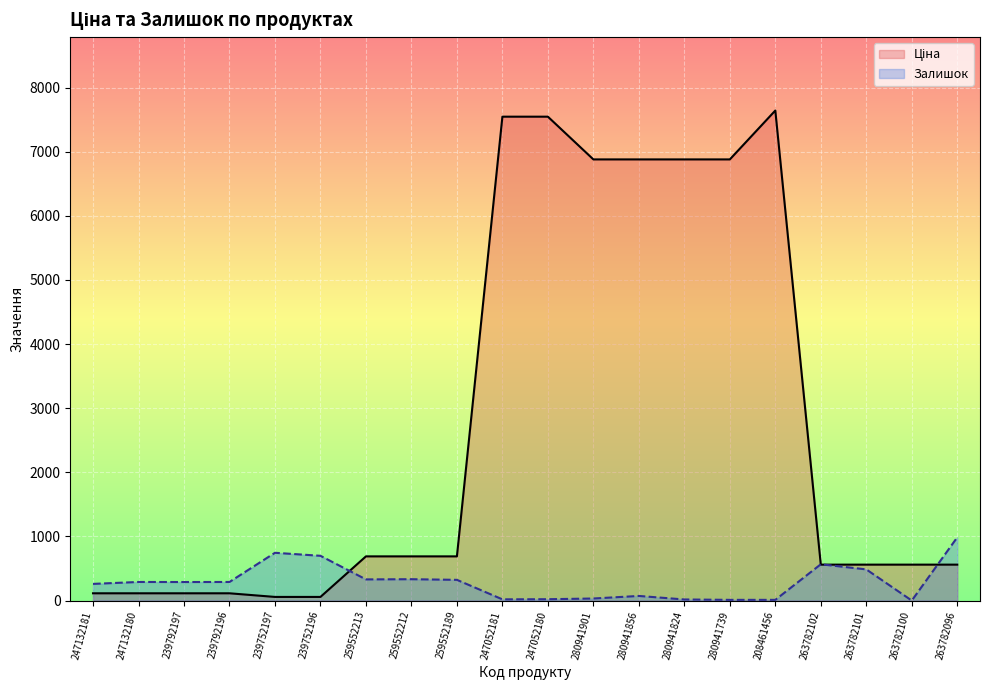

Reading right to left, what are all the values shown in this chart?

Ціна: 263782096=560.2	263782100=560.2	263782101=560.2	263782102=560.2	208461456=7641.9	280941739=6879.5	280941824=6879.5	280941856=6879.5	280941901=6879.5	247052180=7545.9	247052181=7545.9	259552189=689.1	259552212=689.1	259552213=689.1	239752196=56.7	239752197=56.7	239792196=113.3	239792197=113.3	247132180=113.3	247132181=113.3
Залишок: 263782096=986.0	263782100=0.0	263782101=486.0	263782102=566.0	208461456=11.0	280941739=11.0	280941824=17.0	280941856=72.0	280941901=32.0	247052180=21.0	247052181=19.0	259552189=323.0	259552212=333.0	259552213=330.0	239752196=698.0	239752197=745.0	239792196=290.0	239792197=289.0	247132180=290.0	247132181=260.0